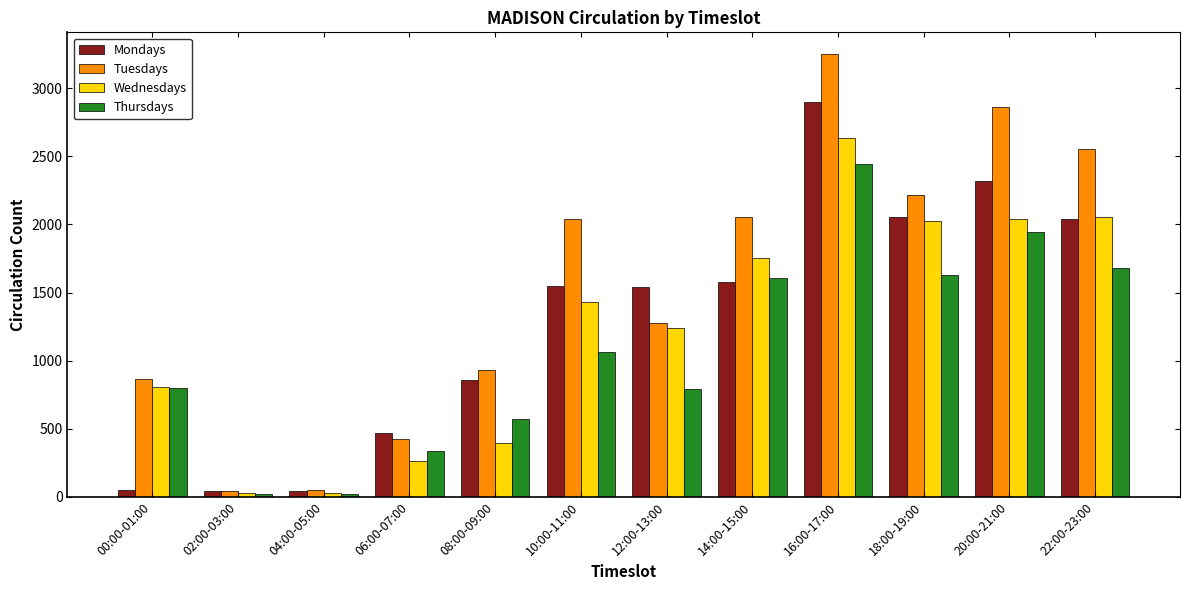

Is it true that Wednesdays equals 2055 at 22:00-23:00?

True